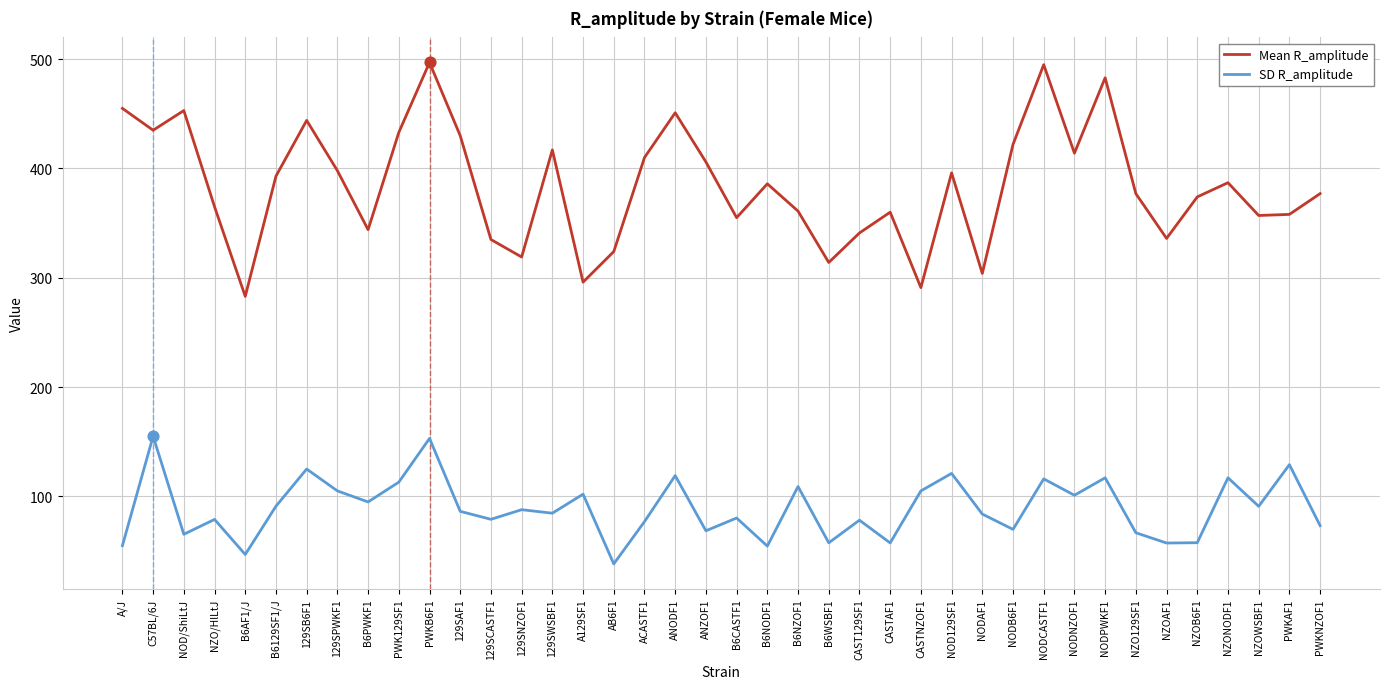

What is the total value across all series at 129SNZOF1?

406.8